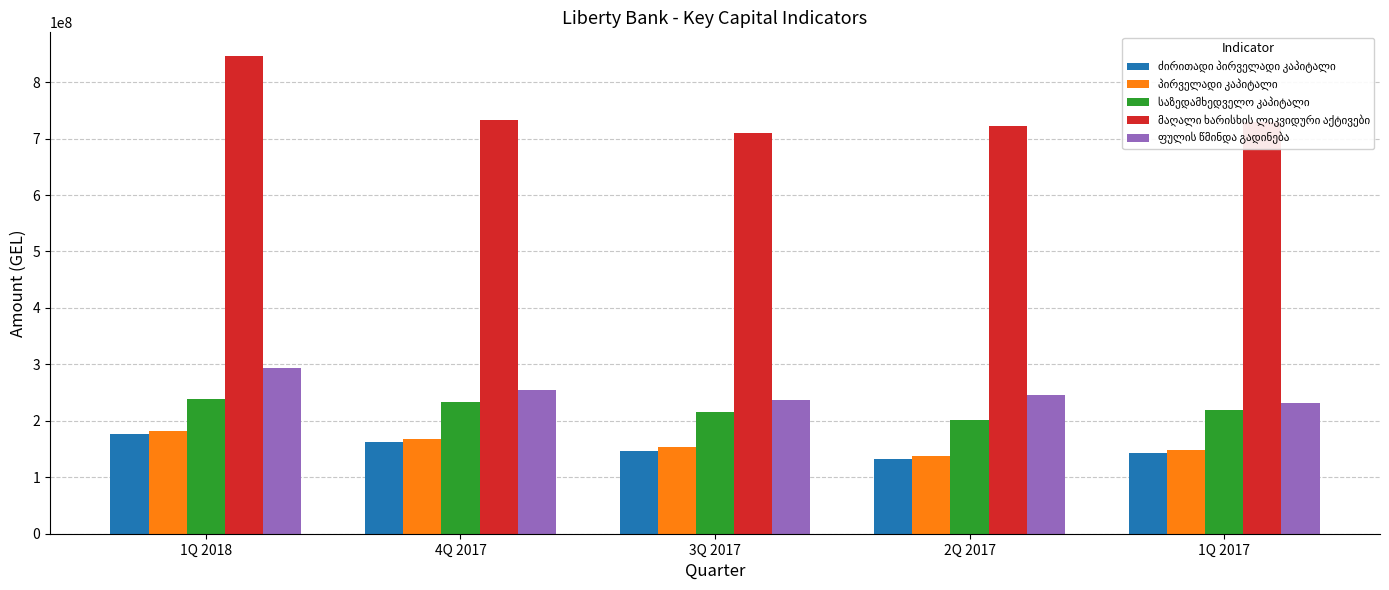

What is the spread (max minus min) of values at 3Q 2017?

563273277.3